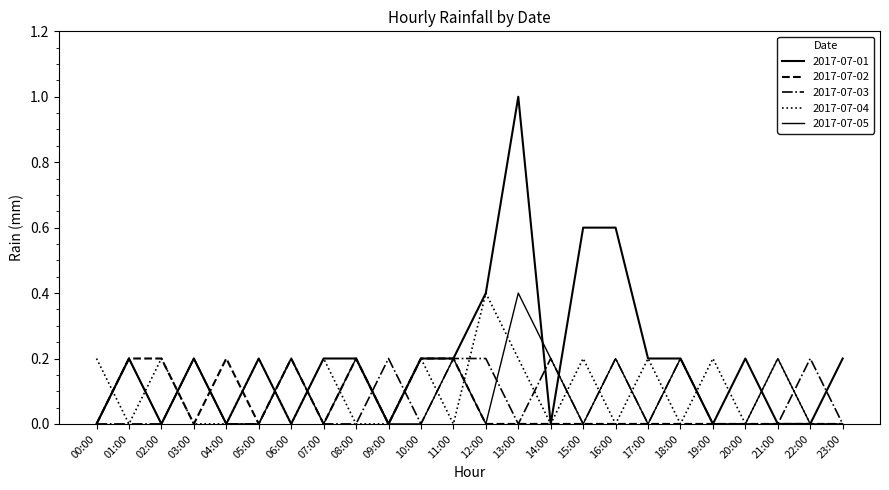

Does the chart have visible grid lines?

No